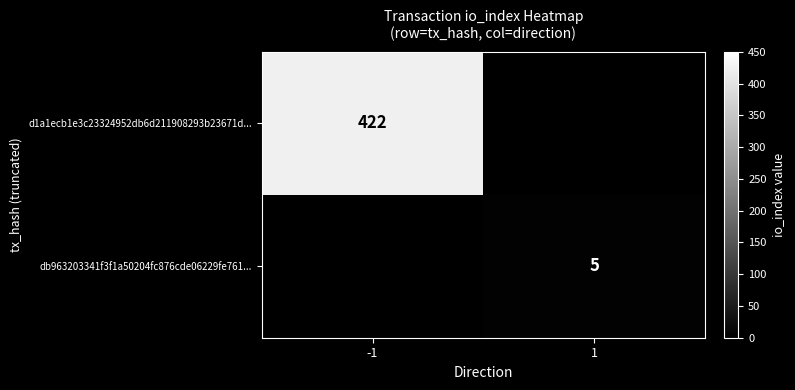

How many categories are shown in the chart?

2